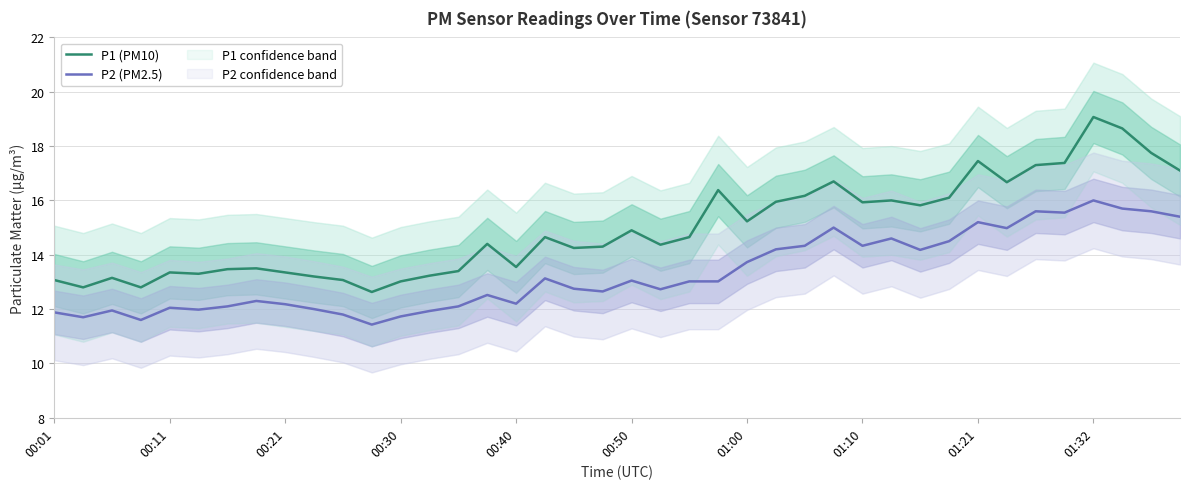

What are all the series names shown in the legend?

P1 (PM10), P2 (PM2.5)